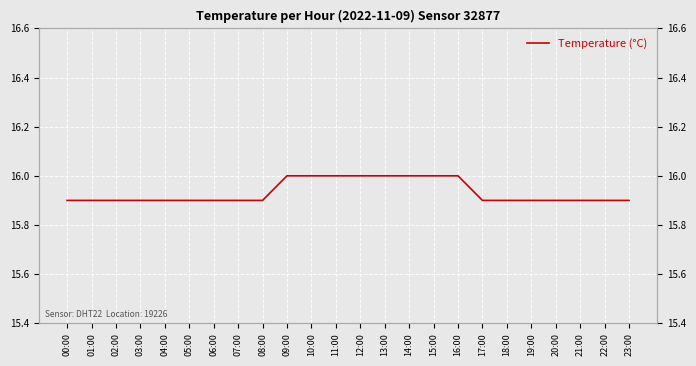

True or false: the data has more than 0 interior local peaks.

False